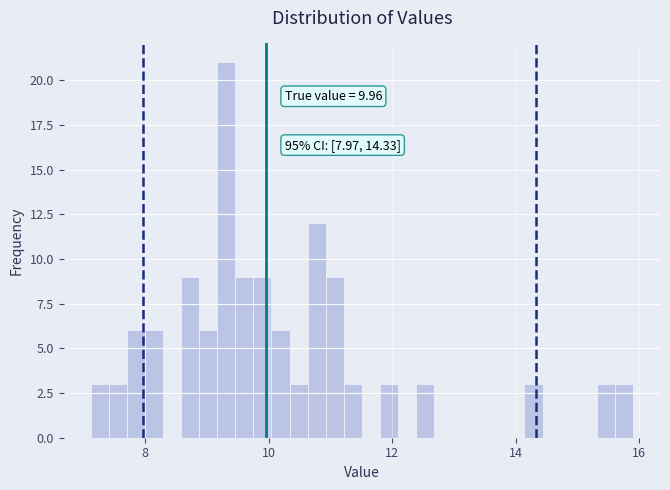

Read against the x-axis, roughly where is the centre of the tallest bar?

9.4